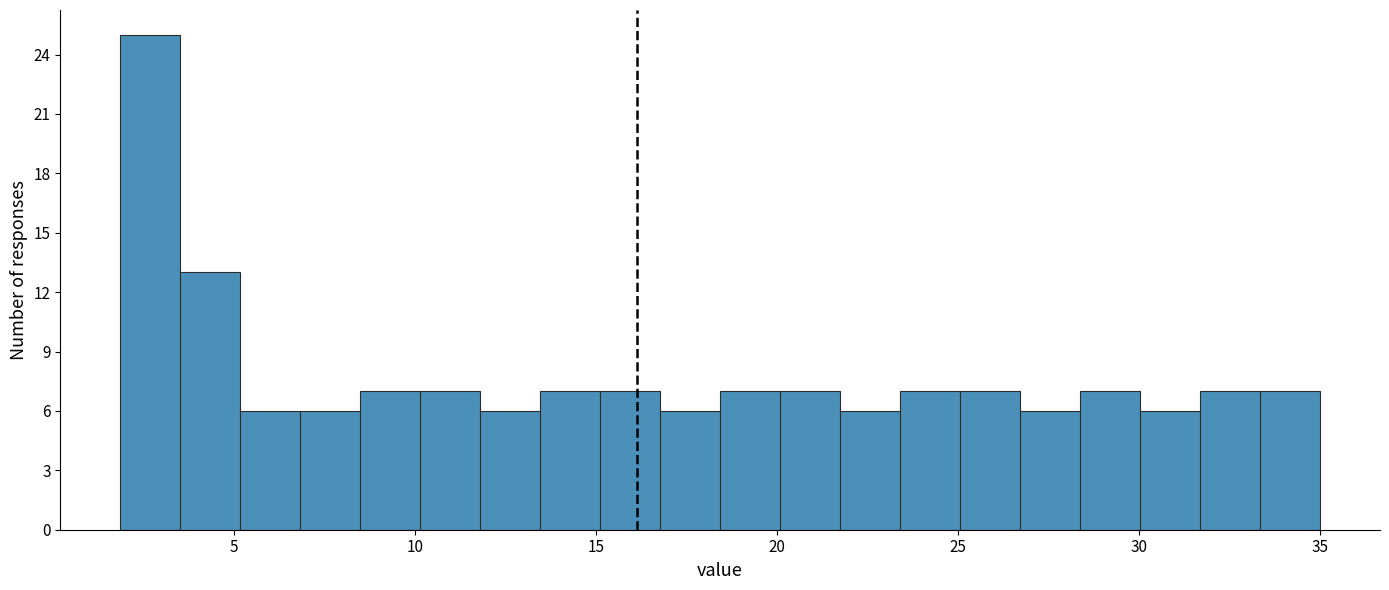

Read against the x-axis, roughly where is the centre of the tallest bar?

2.5